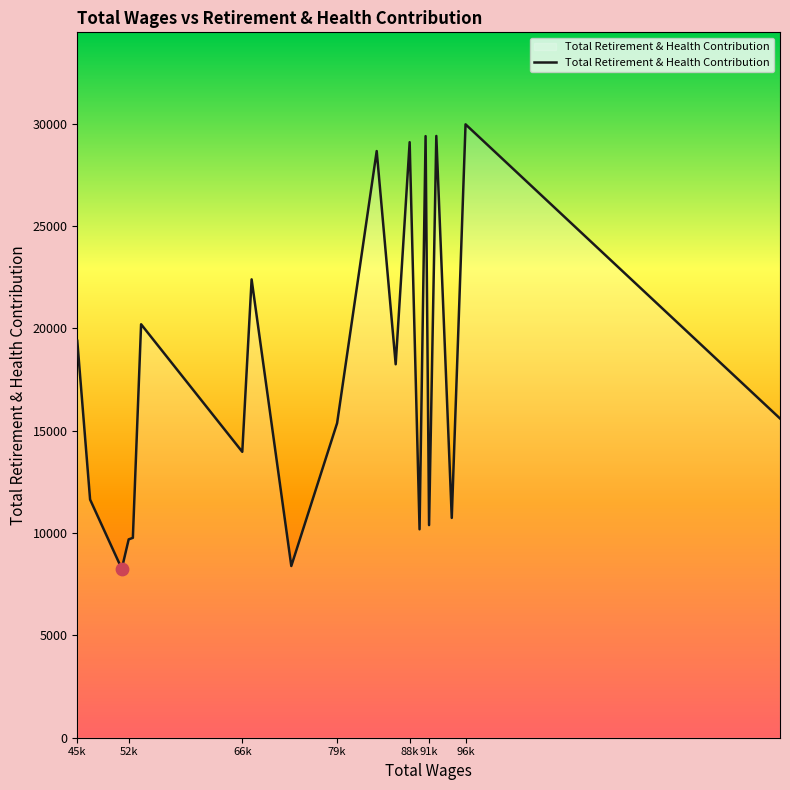

What is the smallest value displayed?

8250